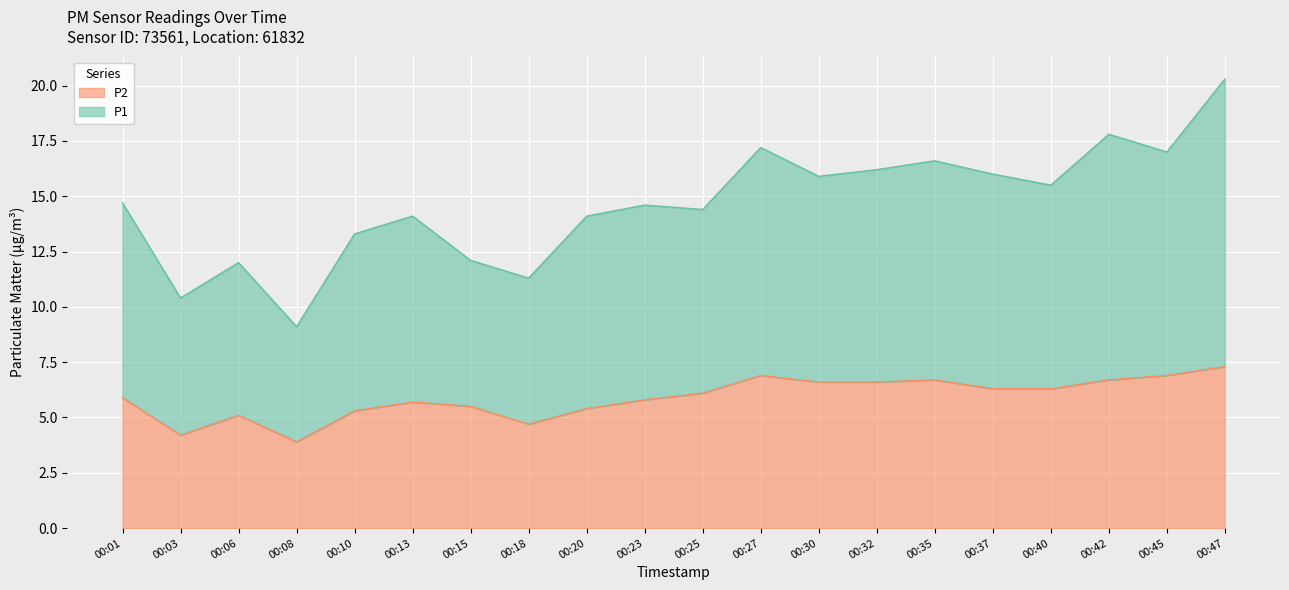

True or false: P2 has more than 2 points higher than both neighbors.

True